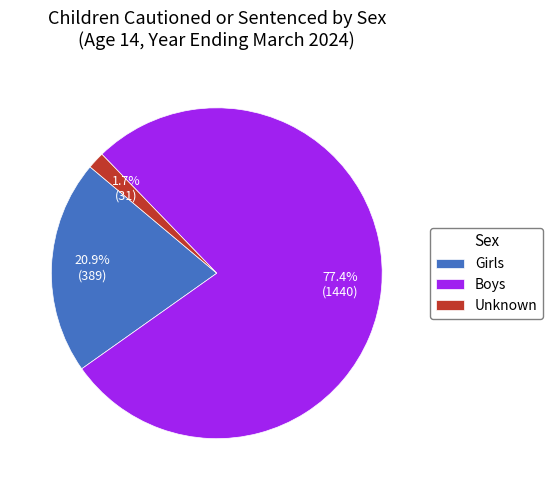

The Boys slice represents 70% of the pie. True or false?

False